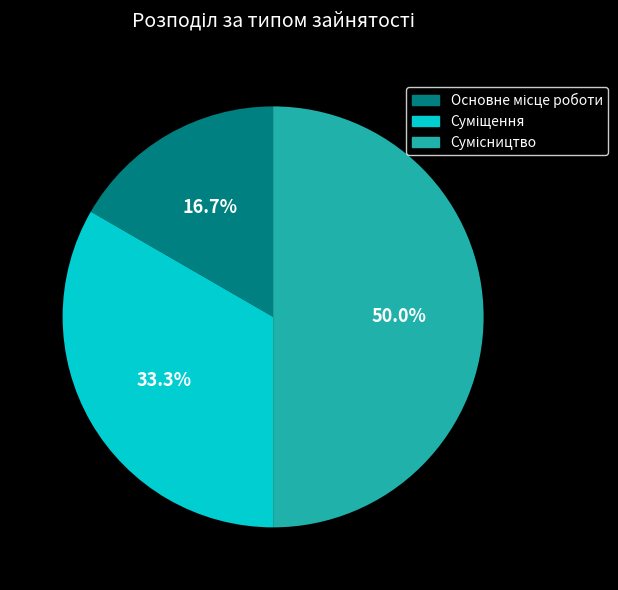

How many segments does this pie chart have?

3